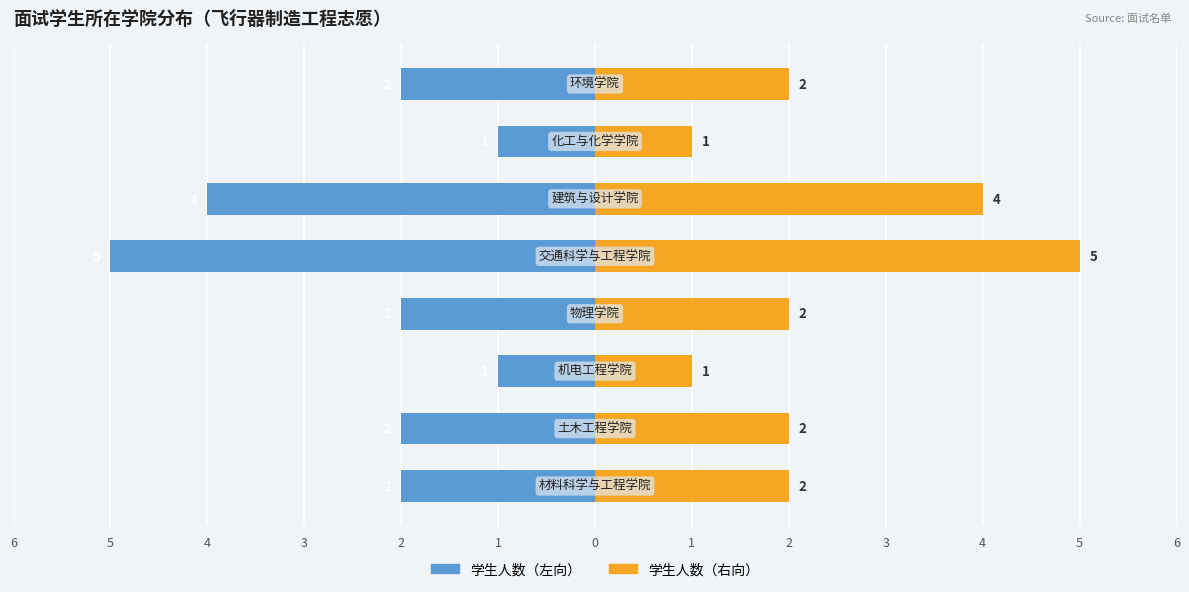

What is the maximum value shown in the chart?

5